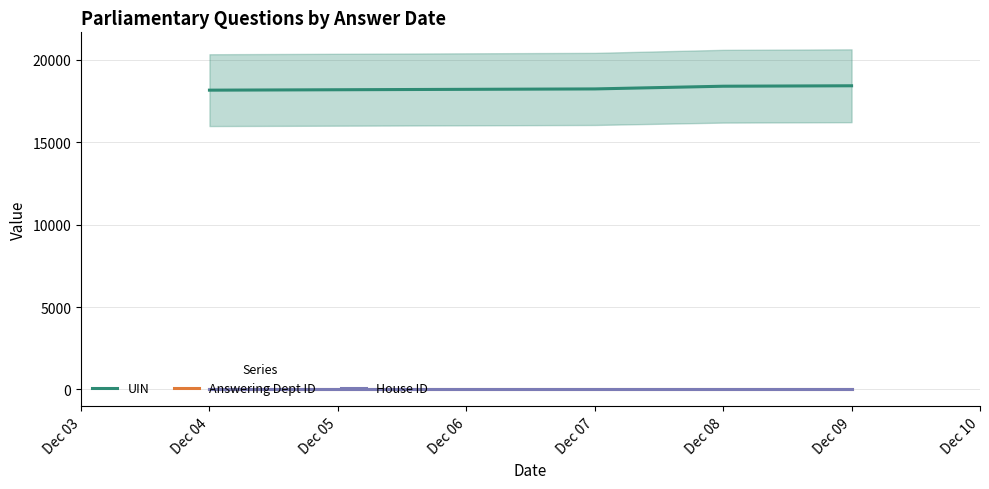

The value of UIN at Dec 08 is 30940. True or false?

False